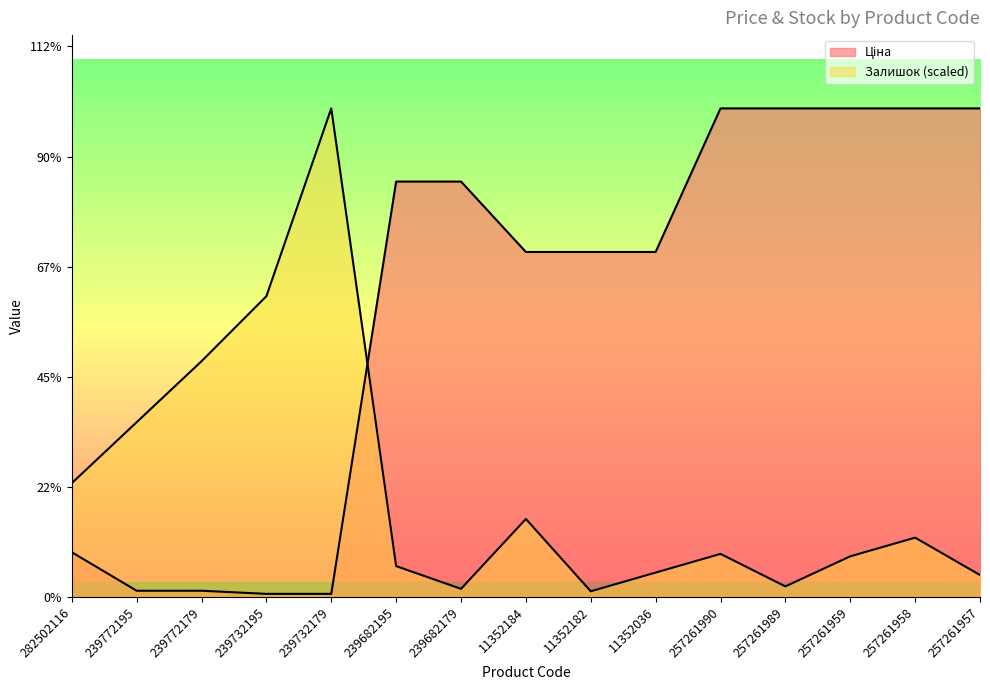

What are all the series names shown in the legend?

Ціна, Залишок